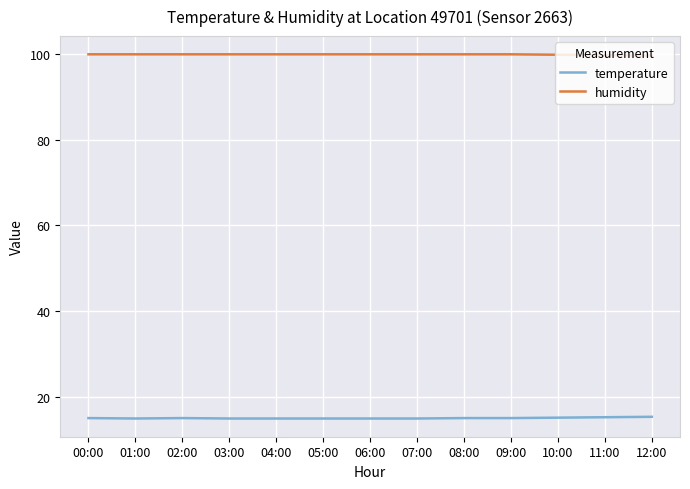

The value of temperature at 02:00 is 24.1. True or false?

False